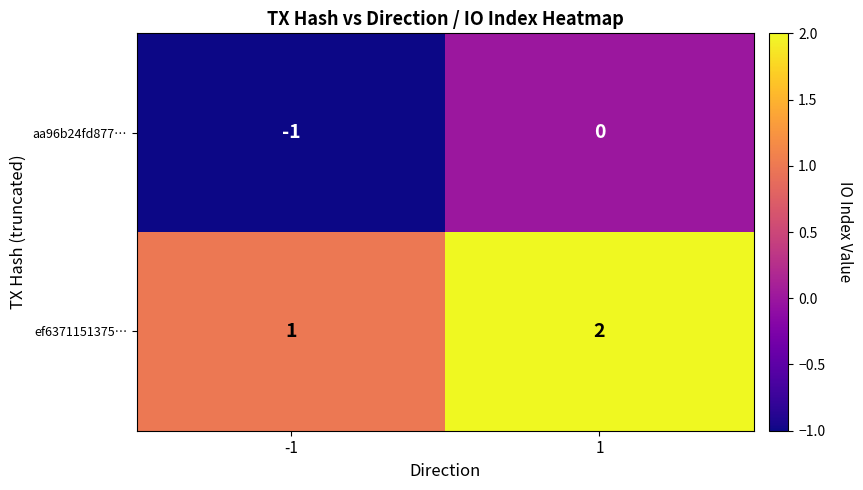

The ef6371151375… series shows 2 at -1. True or false?

False